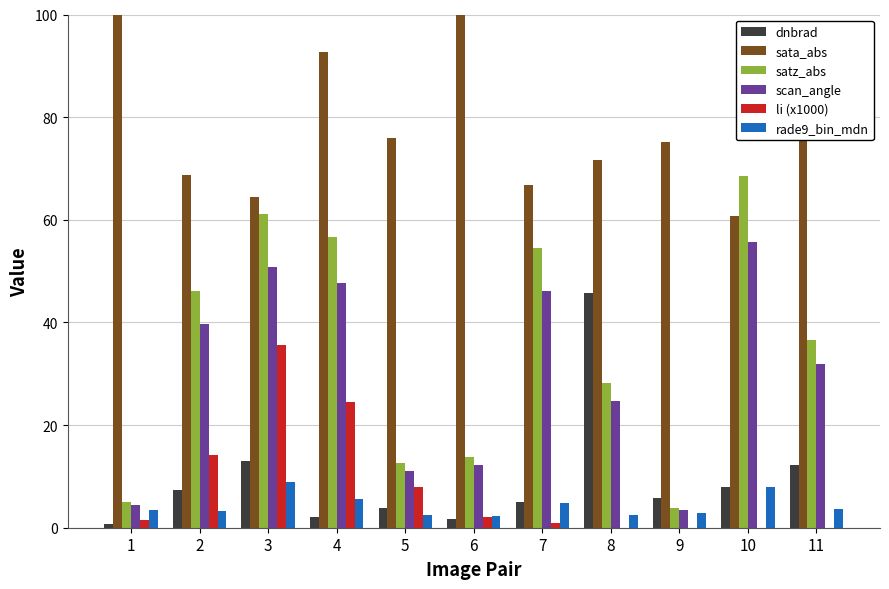

Which series changed the most between 1 and 3?

satz_abs